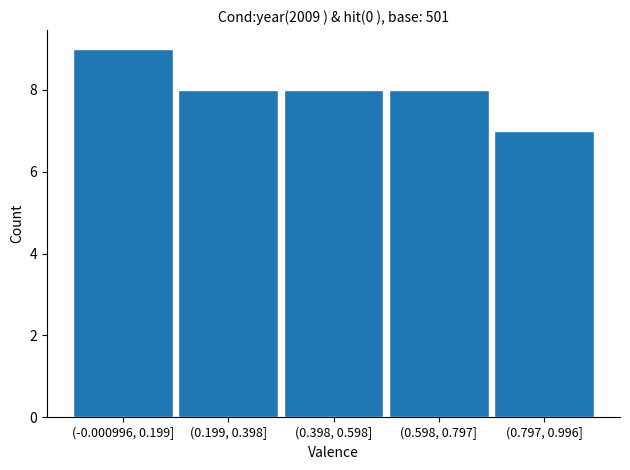

Reading left to right, what are all the values shown in this chart?

9	8	8	8	7